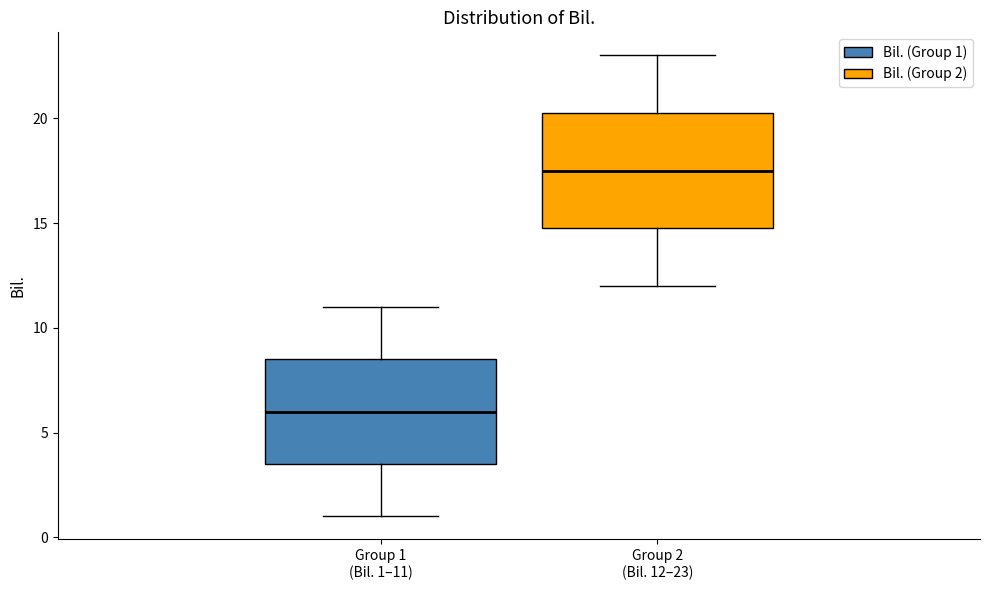

Which box's median line is the highest?

Group 2 (Bil. 12–23)